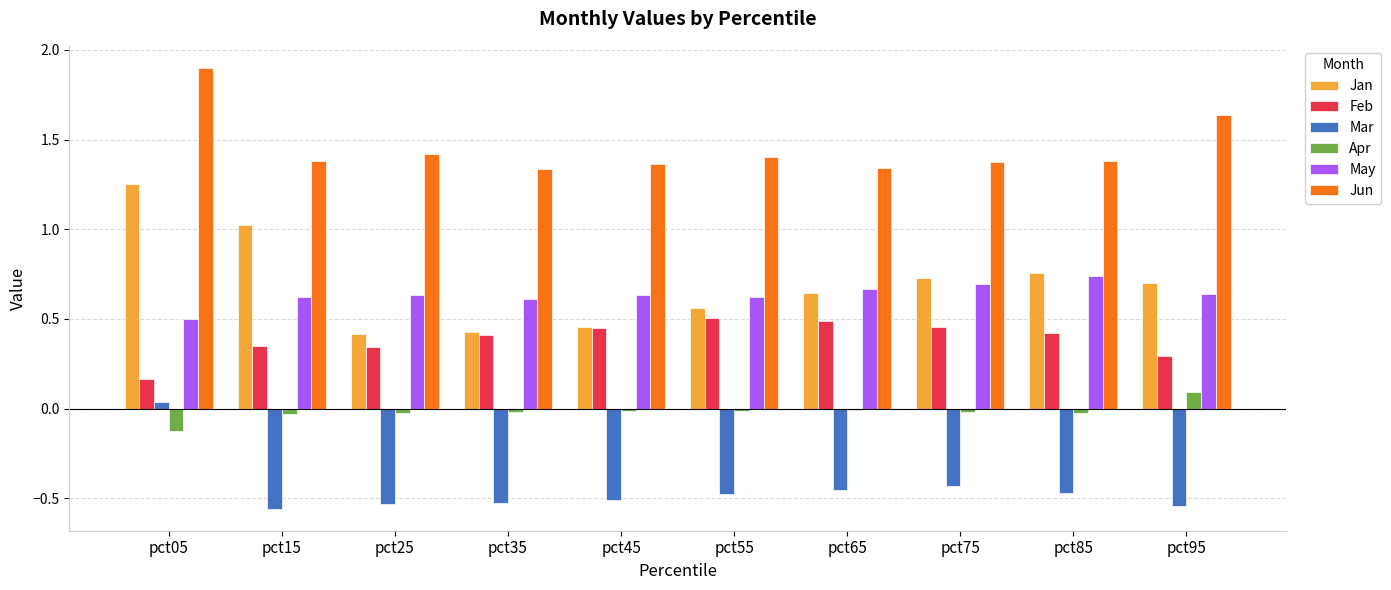

How many bars are there in total?

60